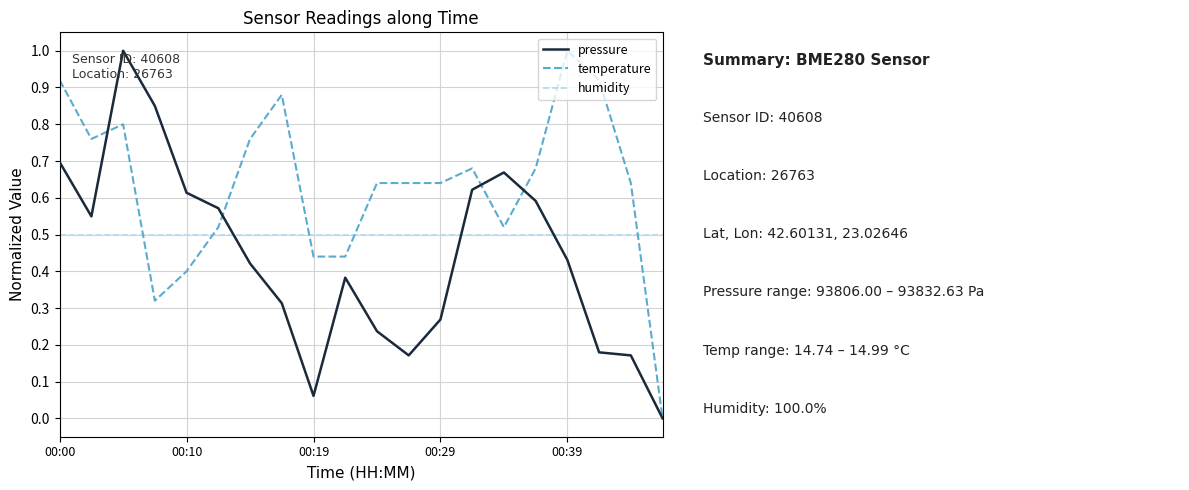

What is the highest value of the pressure series?

1.0